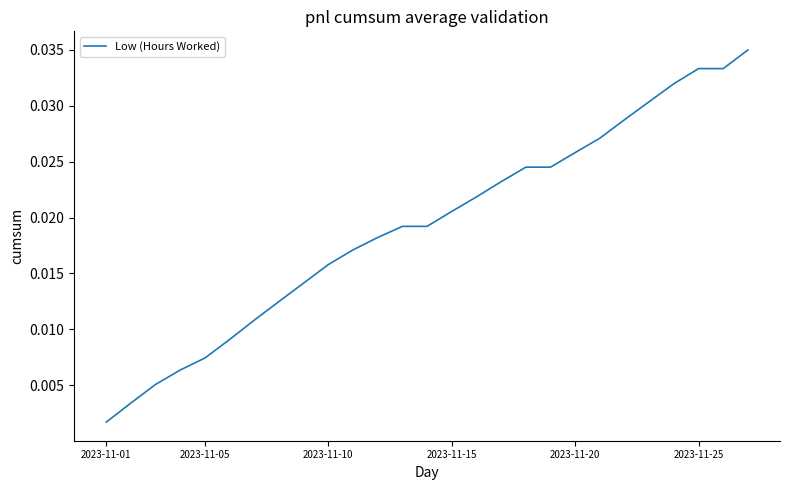

Which category has the lowest value across all series?

2023-11-01